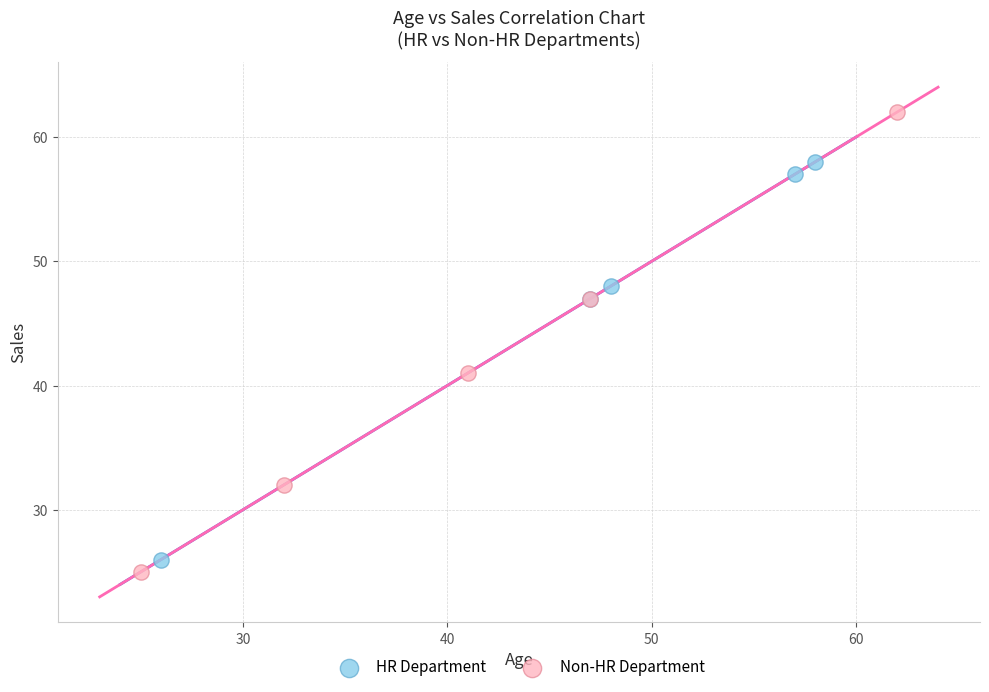

What are all the series names shown in the legend?

HR Department, Non-HR Department